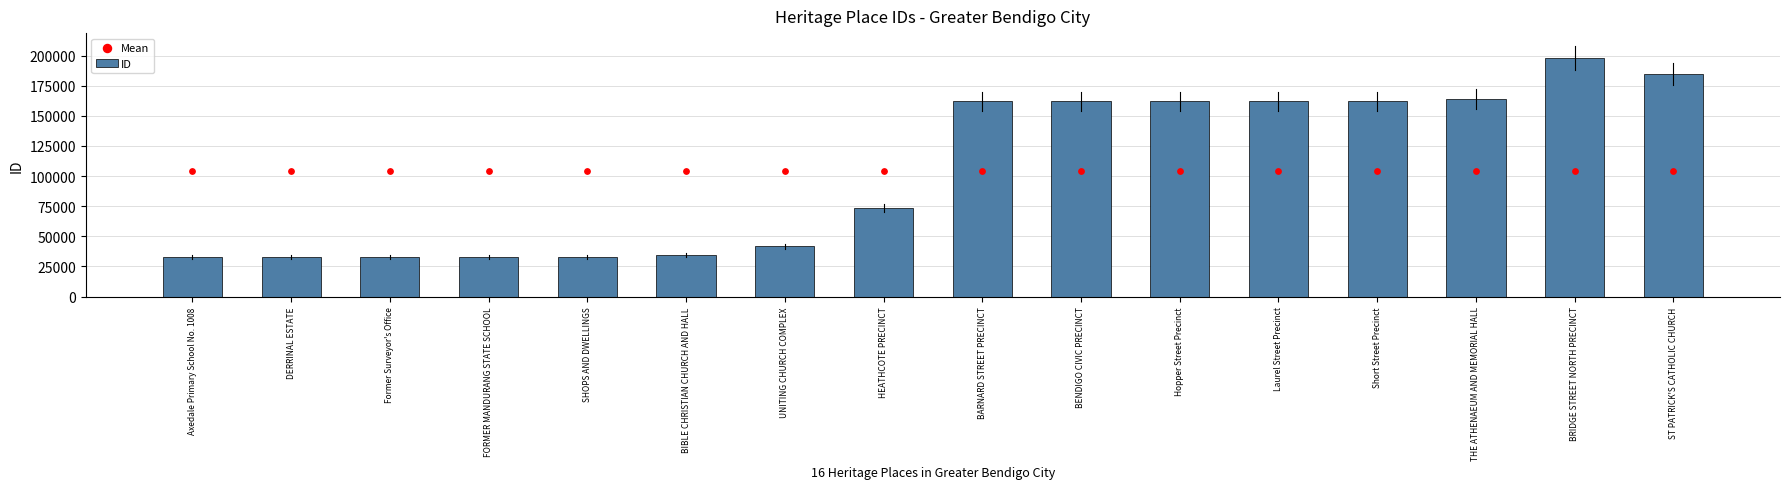

Is the value of Mean at Former Surveyor's Office greater than the value of ID at THE ATHENAEUM AND MEMORIAL HALL?

No